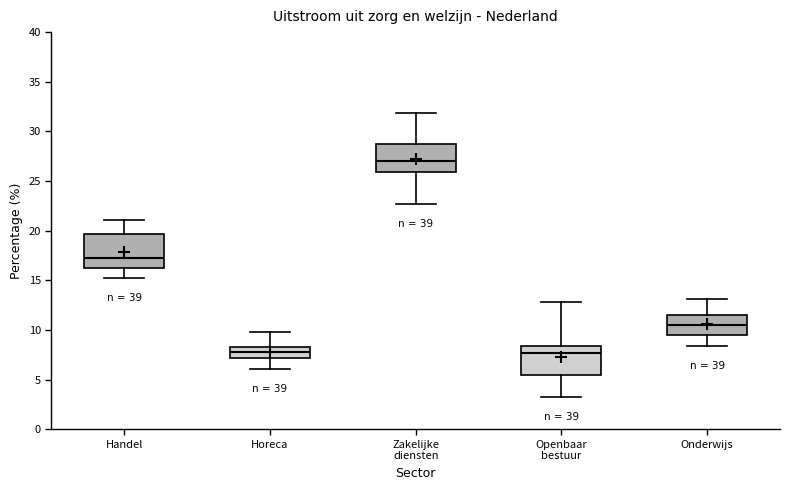

Where is the lower edge of the box for Zakelijke diensten on the y-axis? The values are not printed on the chart, so give them approximately, as read against the axis.

26.0